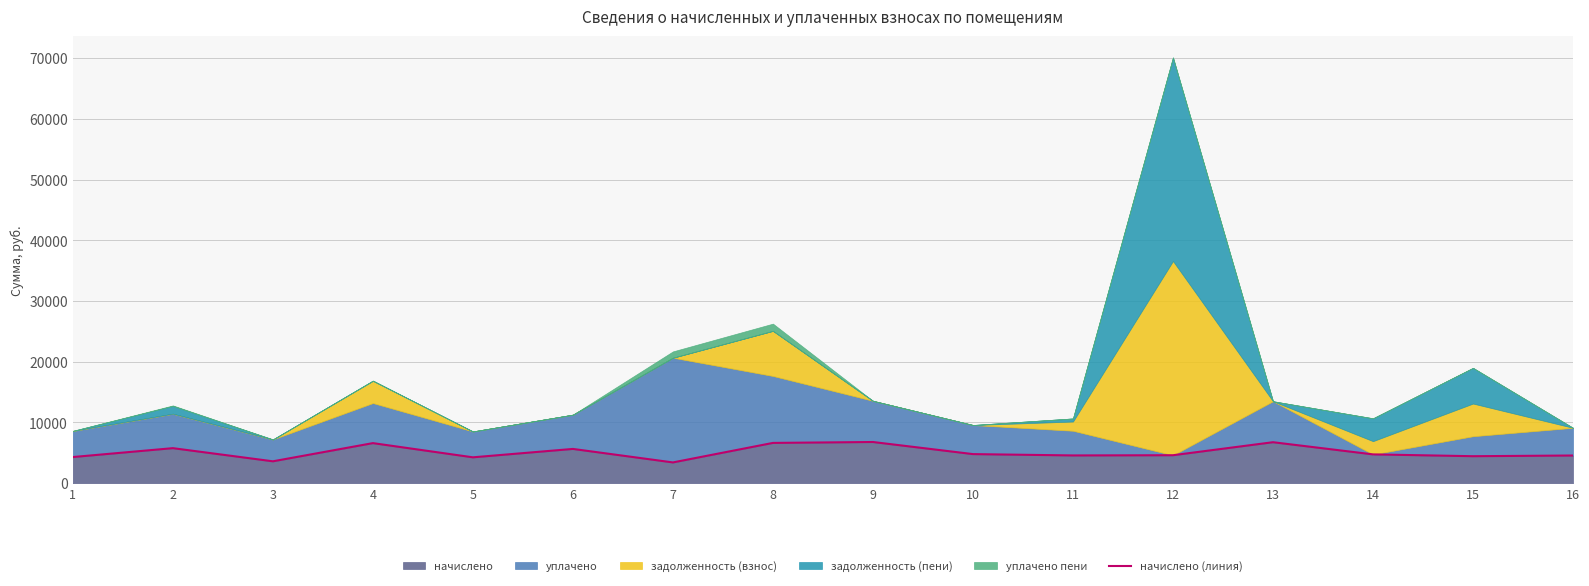

The value at 15 is 4446.7. True or false?

True